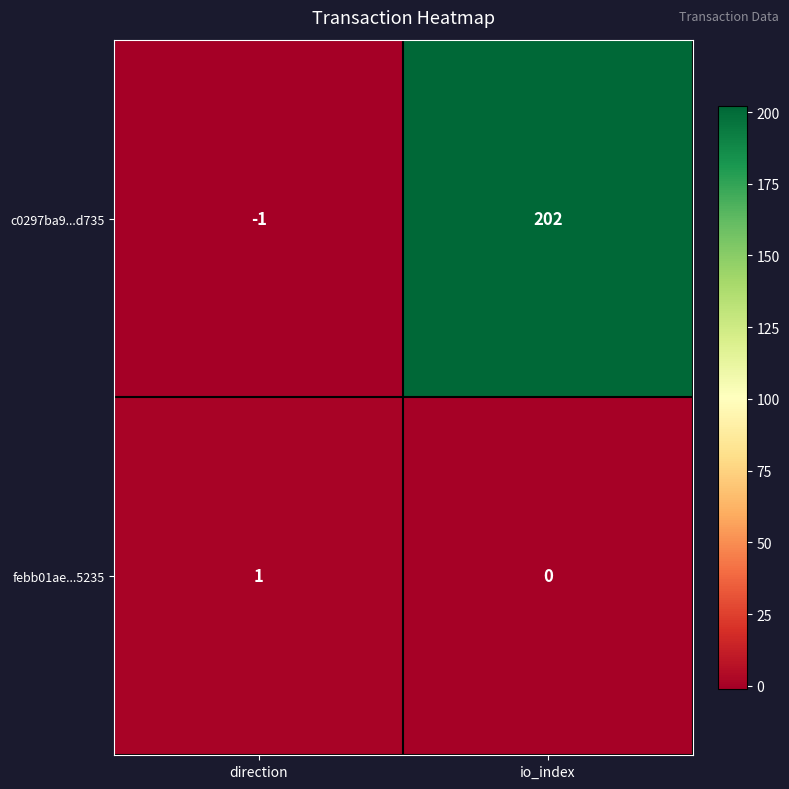

Rank the series by their average value, from highest to lowest.

c0297ba9...d735, febb01ae...5235